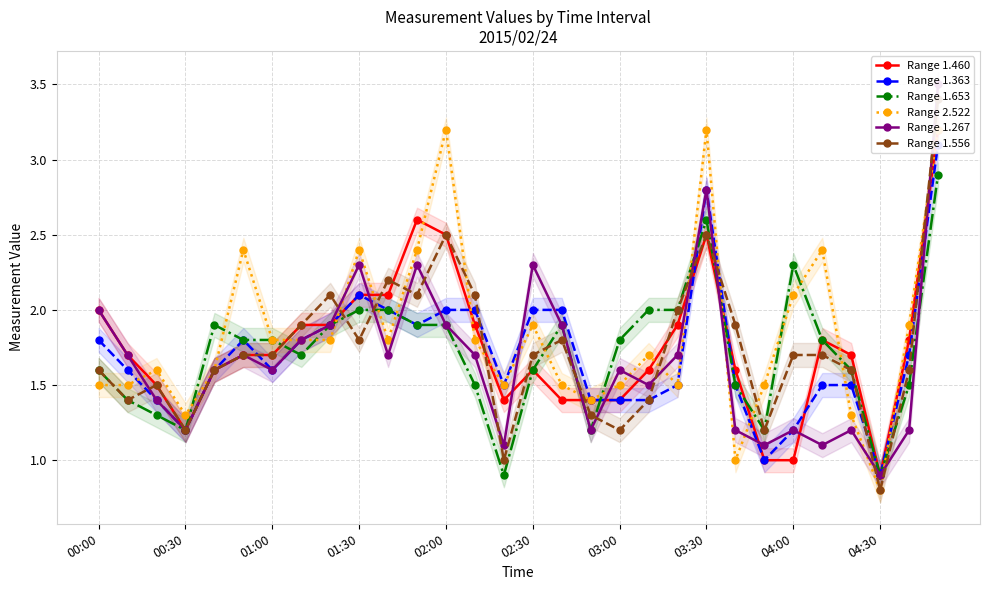

At which label does Range 1.653 first exceed 1?

00:00